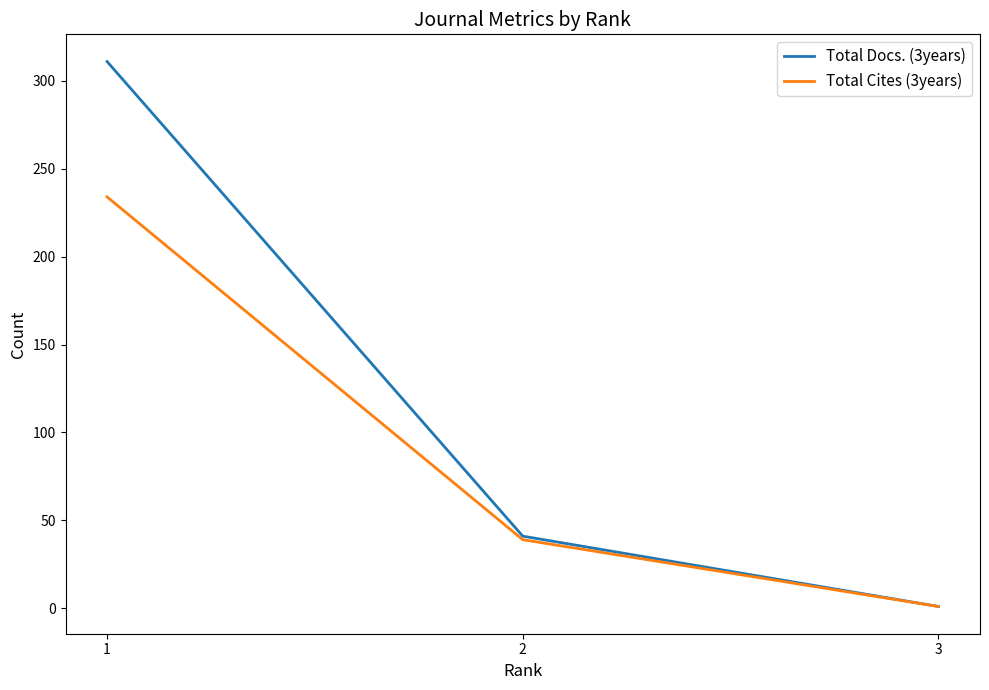

List the labels in order of Total Docs. (3years) value, largest first.

1, 2, 3